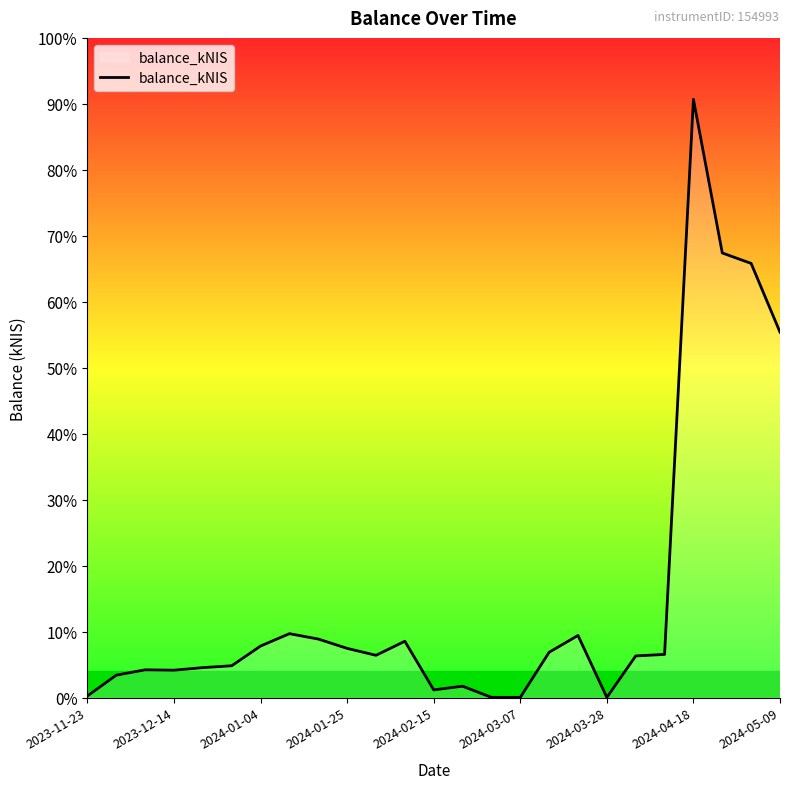

Does the chart display data point markers on the line(s)?

No